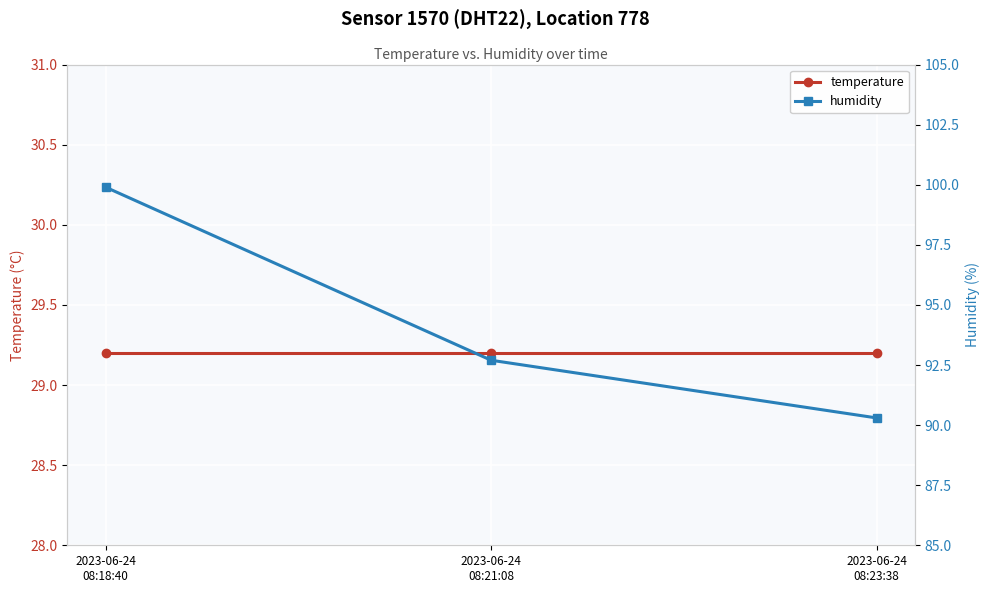

The value of humidity at 2023-06-24
08:18:40 is 164.3. True or false?

False